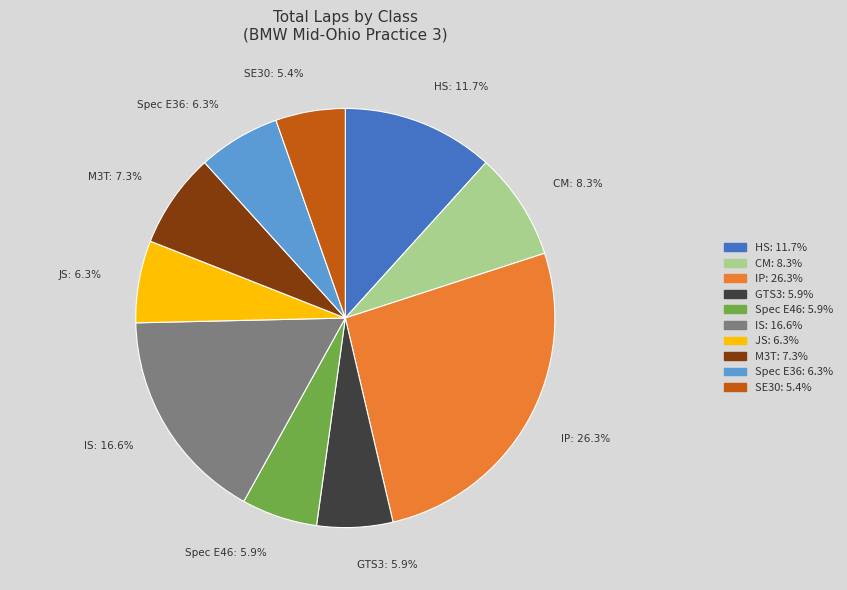

Which category has the biggest portion of the pie?

IP